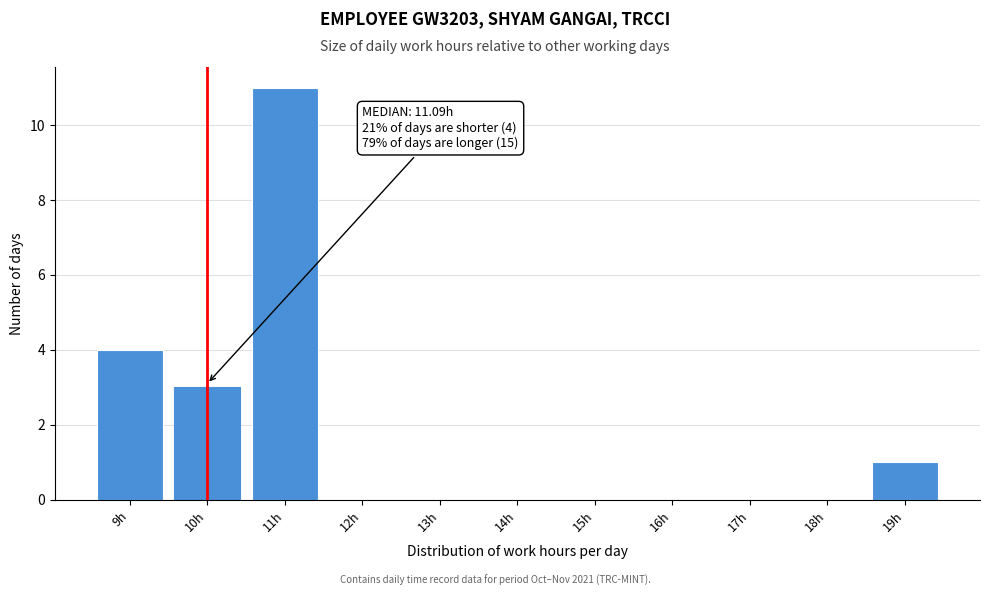

Reading right to left, transcribe all the data shown in this chart.

19h=1	18h=0	17h=0	16h=0	15h=0	14h=0	13h=0	12h=0	11h=11	10h=3	9h=4